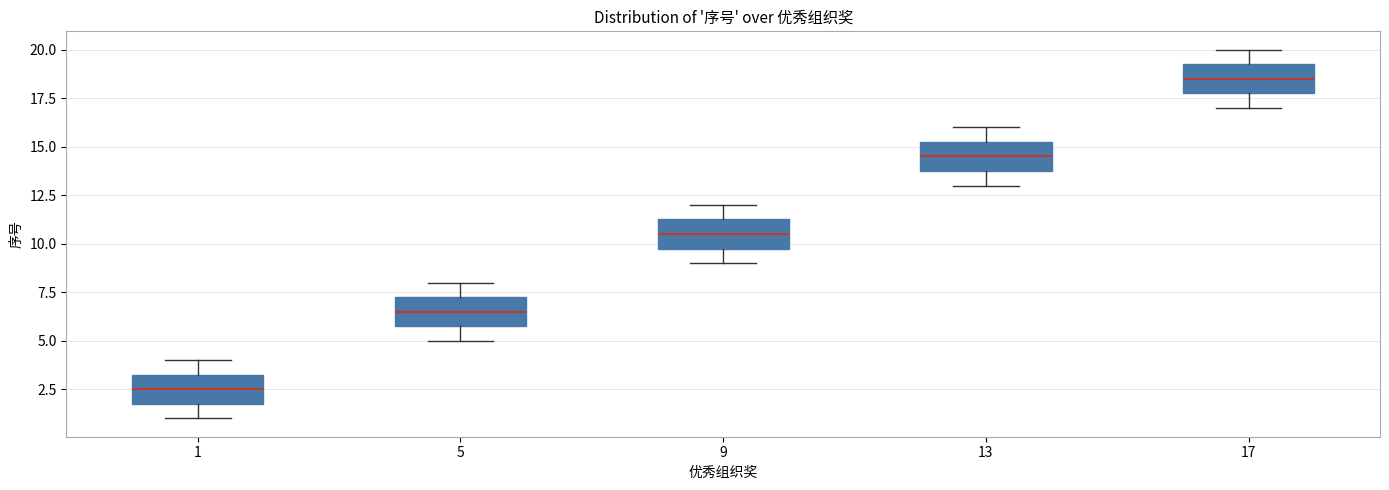

Which box has the highest median line?

17